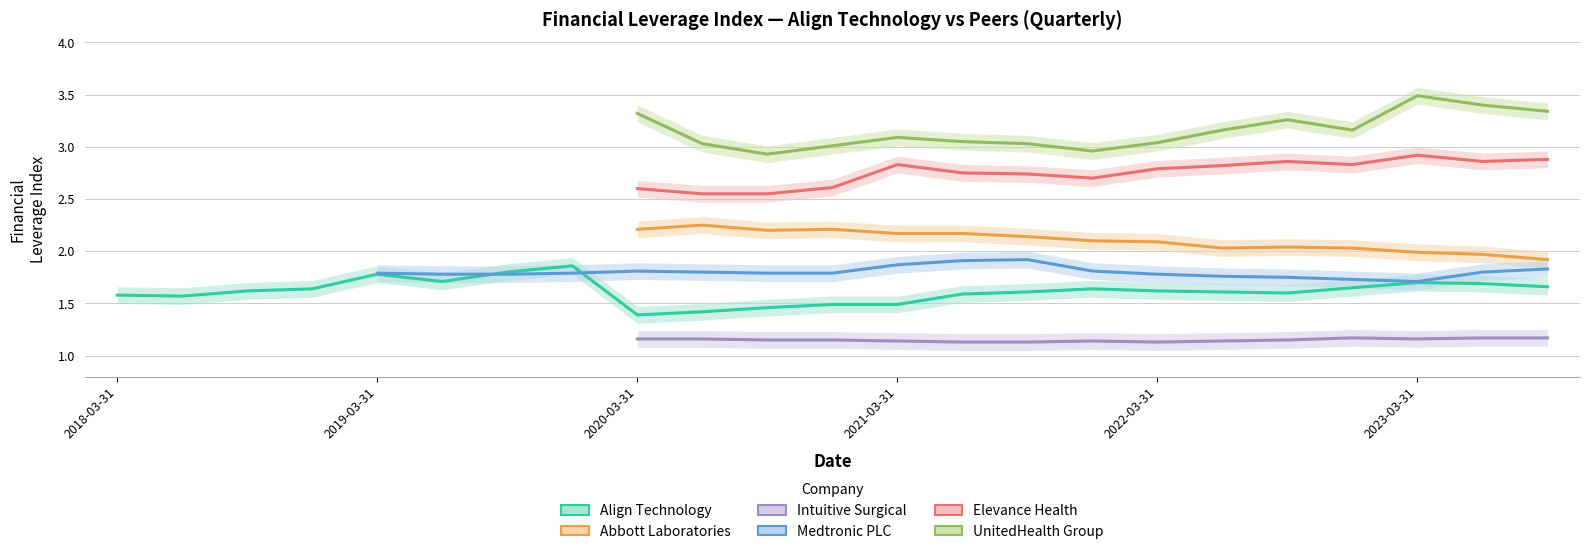

How many Align Technology values are between 1 and 2?

23